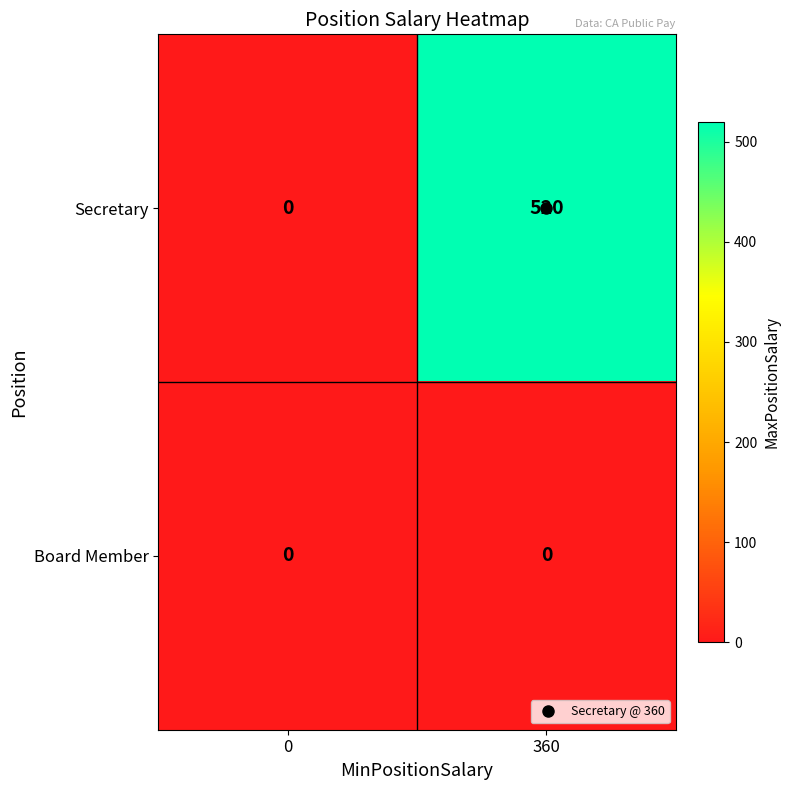

Between 0 and 360, which series saw the biggest shift?

Secretary